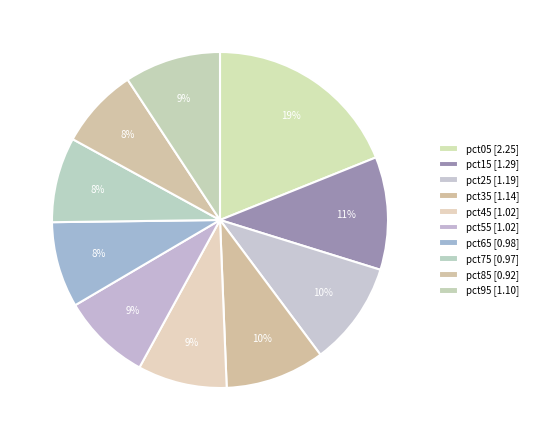

How many slices are in this pie chart?

10